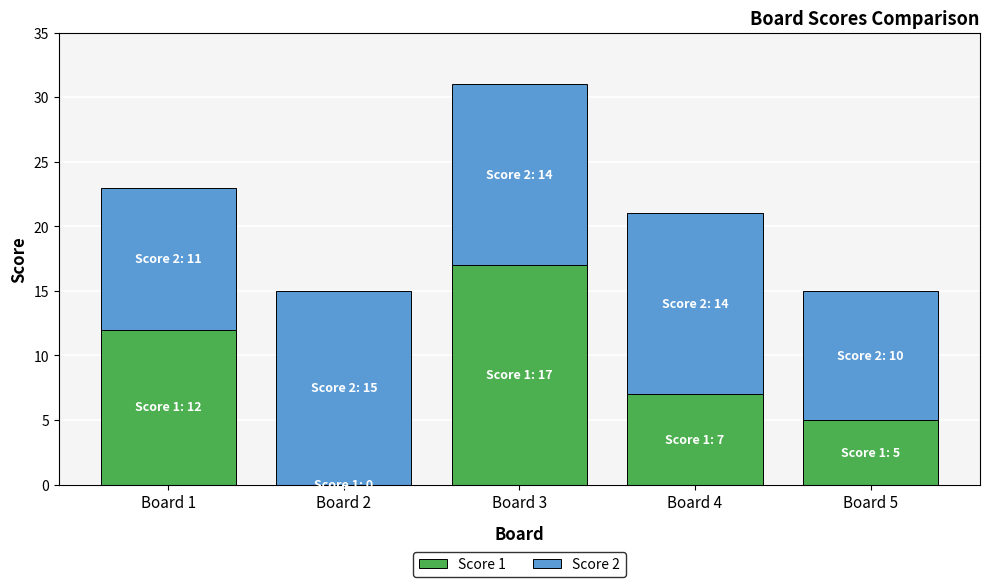

Reading left to right, transcribe the values for Score 1.

Board 1=12	Board 2=0	Board 3=17	Board 4=7	Board 5=5